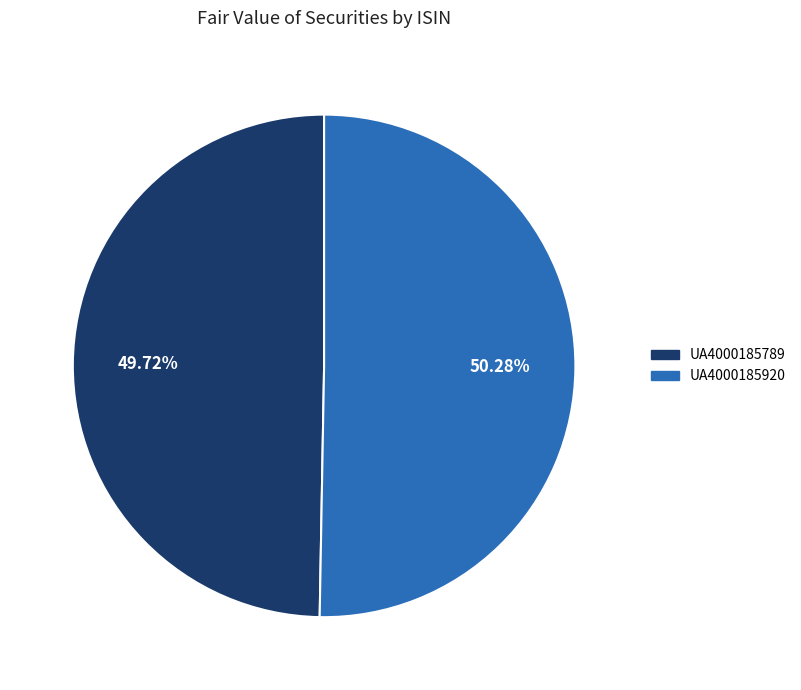

To the nearest percent, what is the difference between the largest and smallest slice percentages?

1%